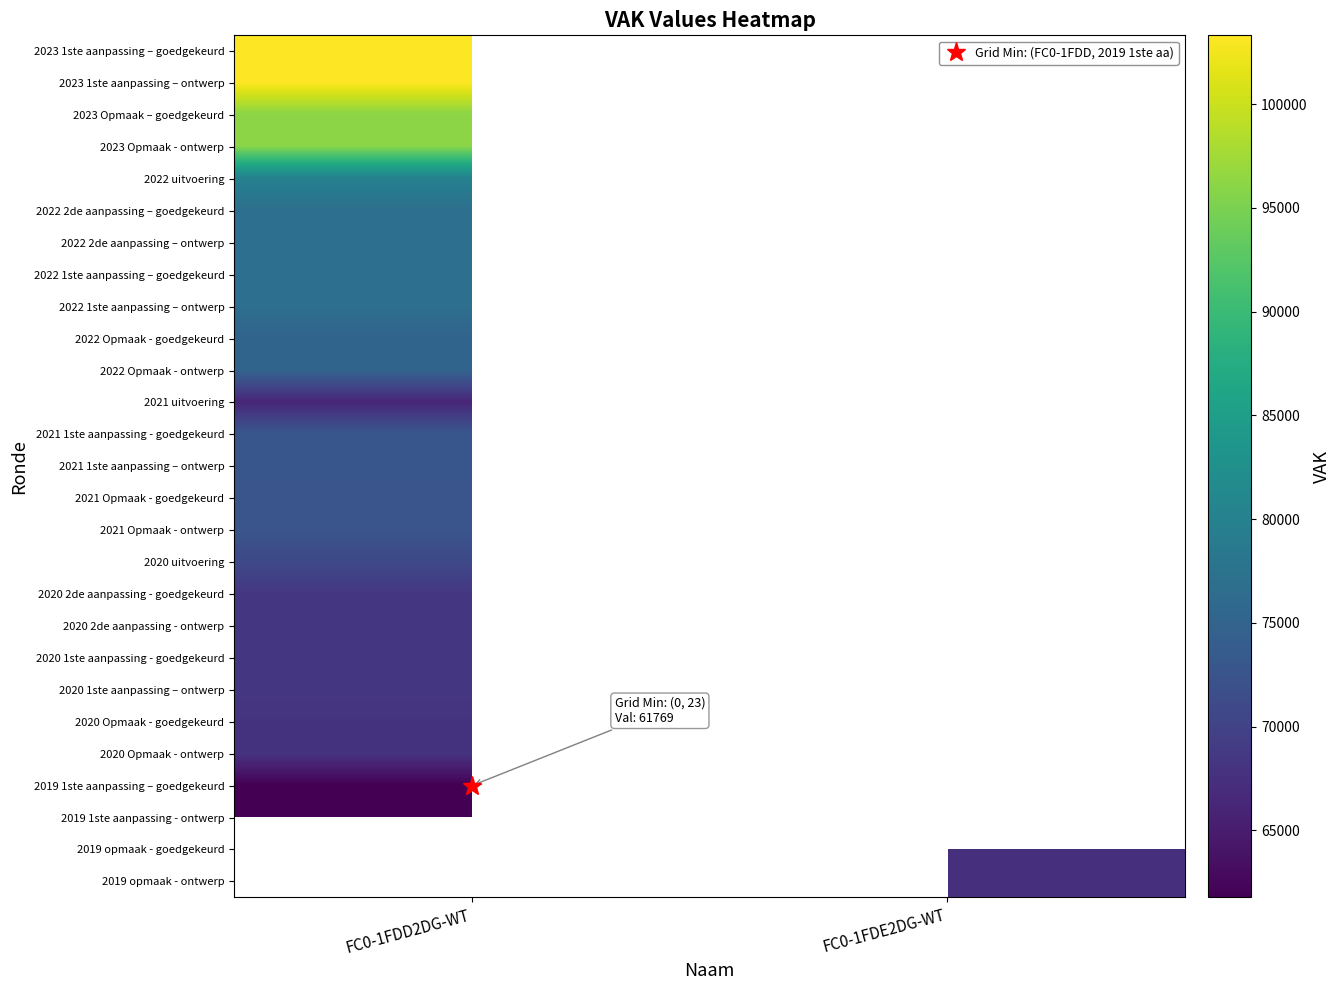

Count the number of categories in the chart.

2